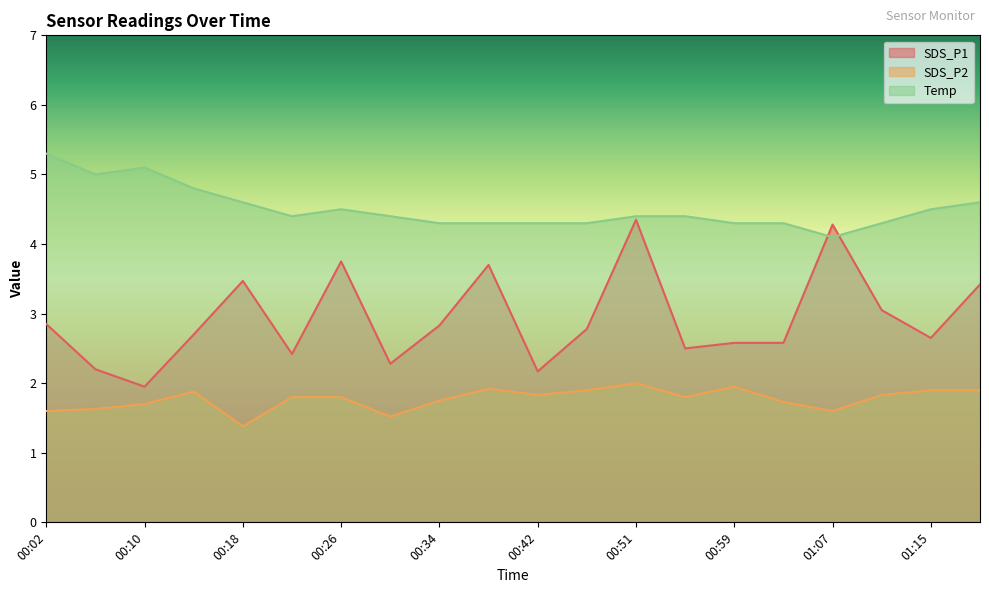

Read the SDS_P2 value at 01:15.

1.9